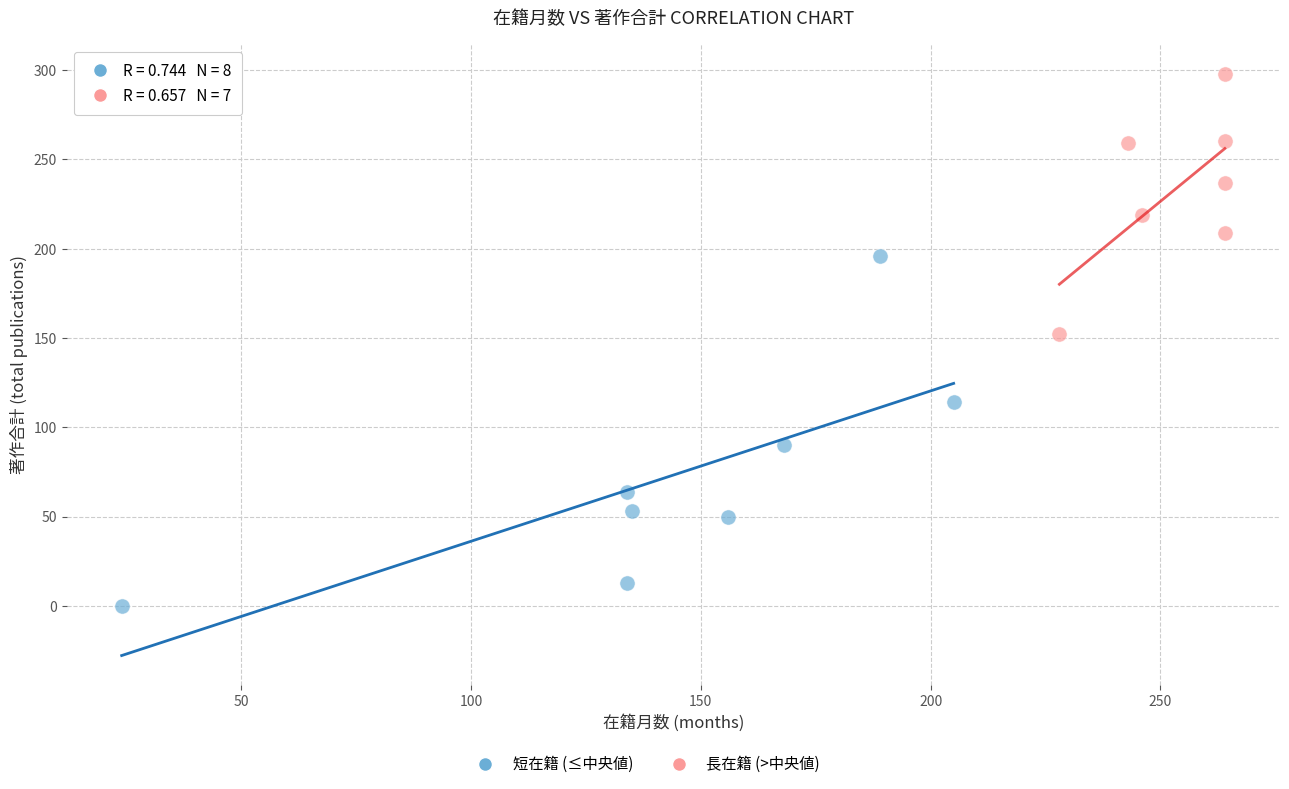

Which series reaches the minimum Y coordinate?

短在籍 (≤中央値)